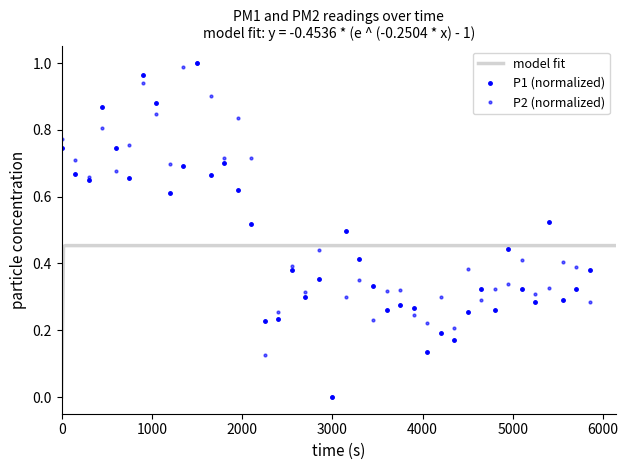

How many data points in P1 (normalized) are above 0?

39